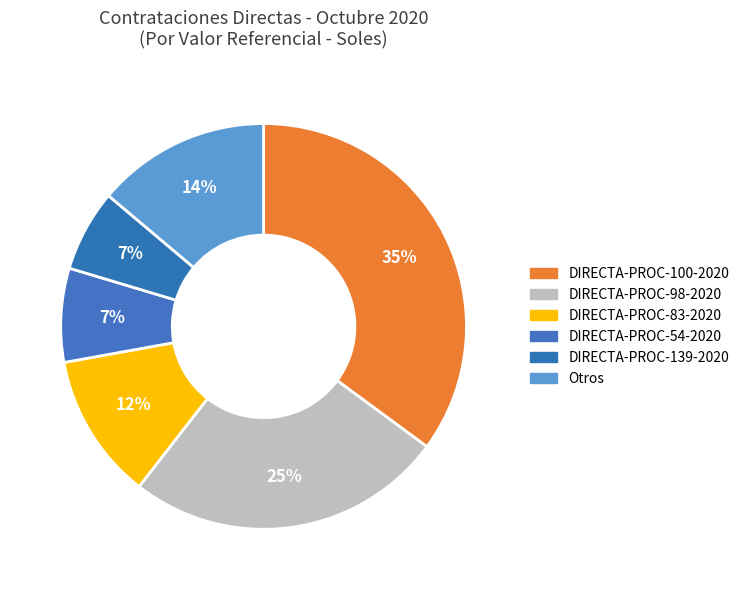

Which category has the biggest portion of the pie?

DIRECTA-PROC-100-2020